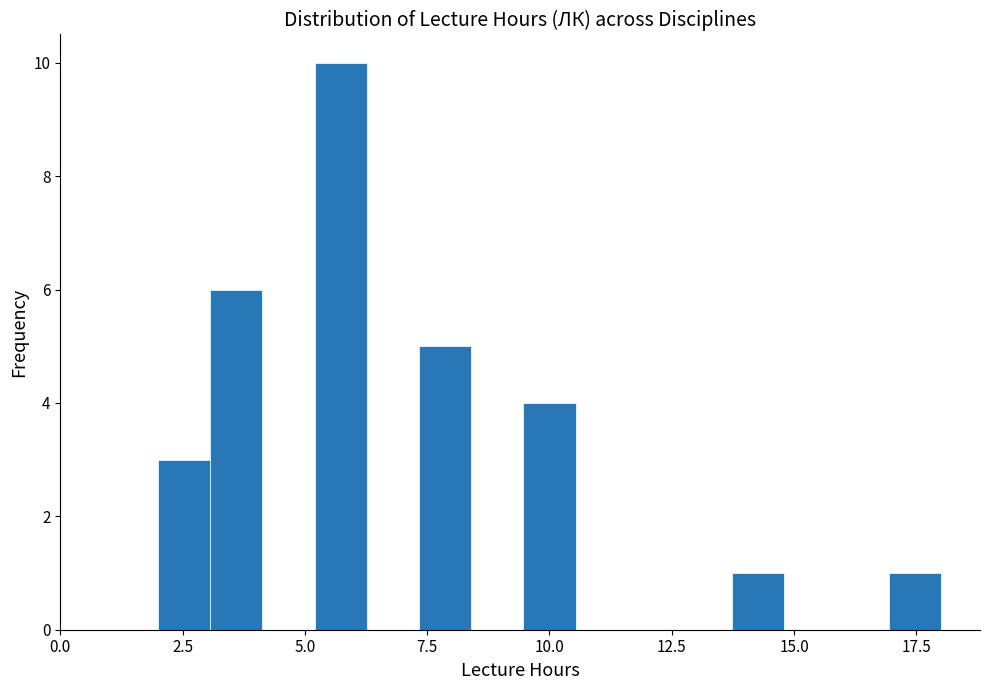

Read against the x-axis, roughly where is the centre of the tallest bar?

5.5